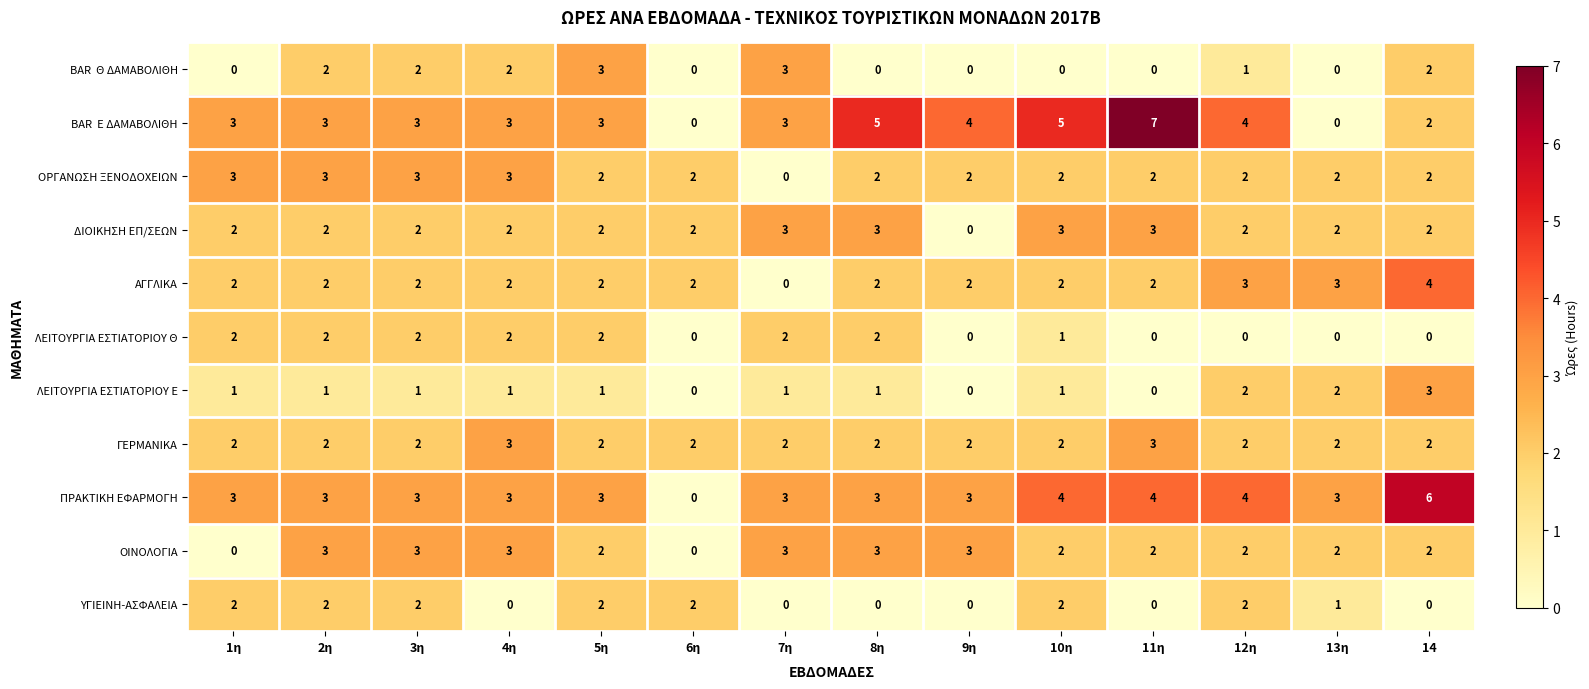

What is the sum of the ΥΓΙΕΙΝΗ-ΑΣΦΑΛΕΙΑ values at 2η and 10η?

4